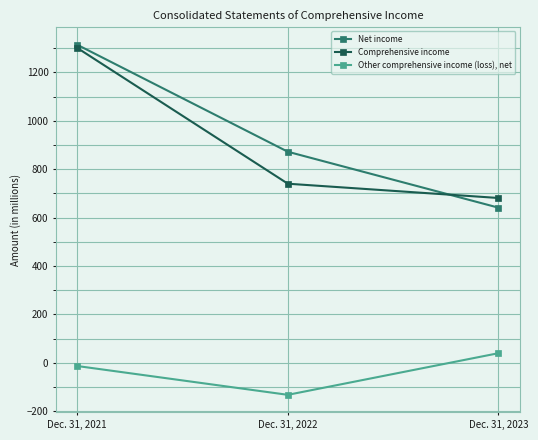

What is the lowest value of the Other comprehensive income (loss), net series?

-132